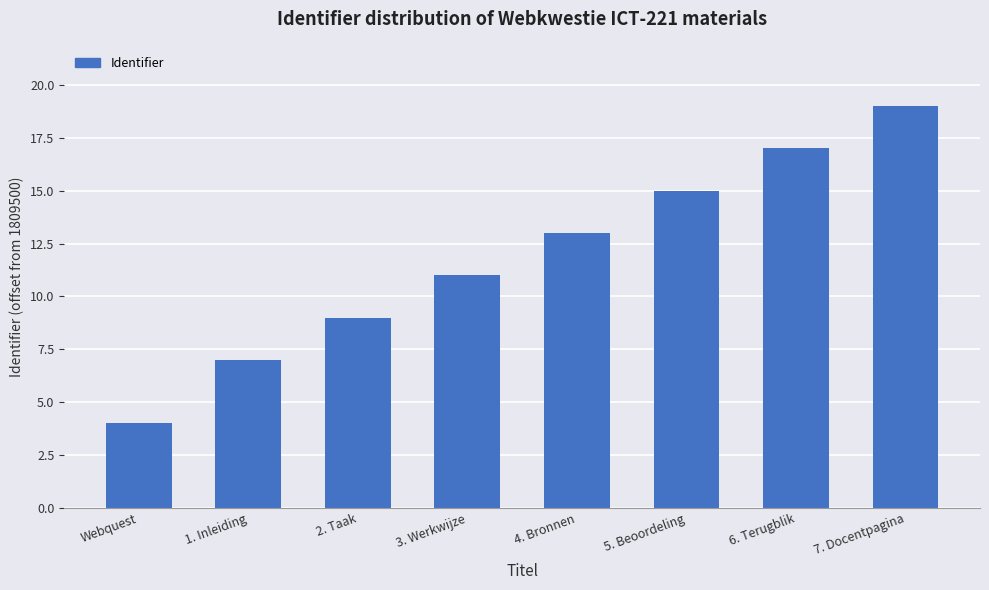

What is the value of the 7th bar from the left?

17